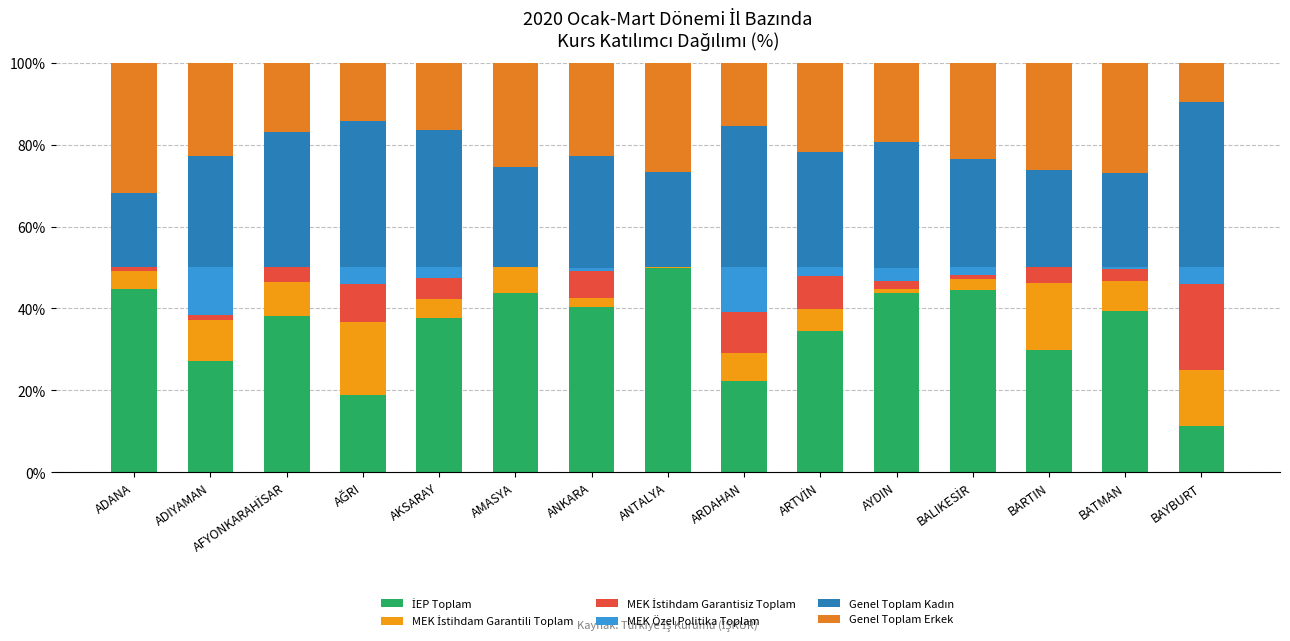

What position from the right is ADANA?

15